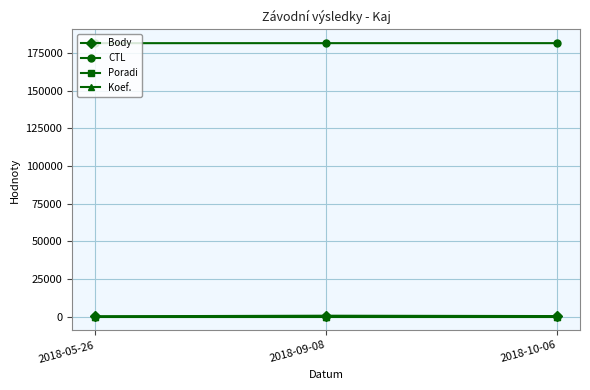

Is the value of Koef. at 2018-10-06 greater than the value of CTL at 2018-09-08?

No